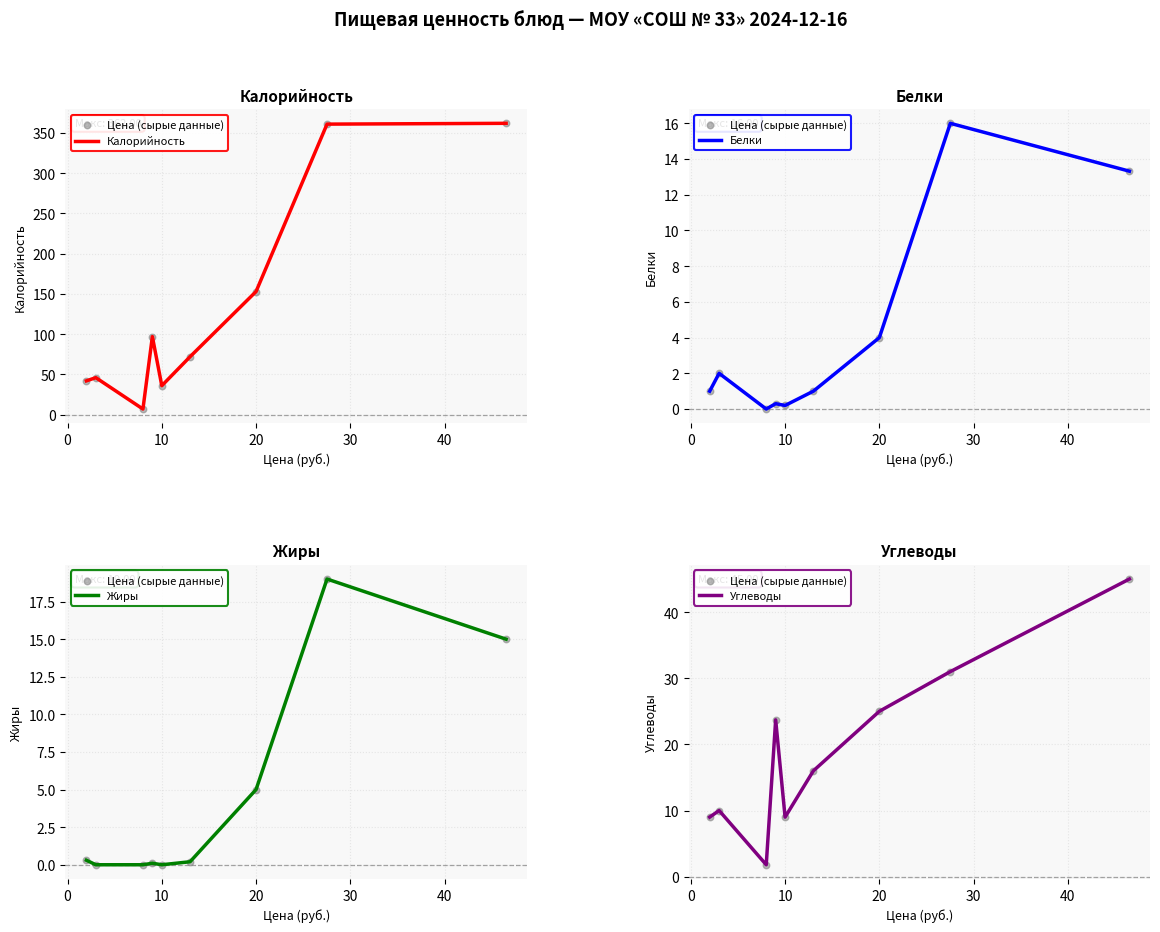

Which series reaches the maximum Y coordinate?

Калорийность